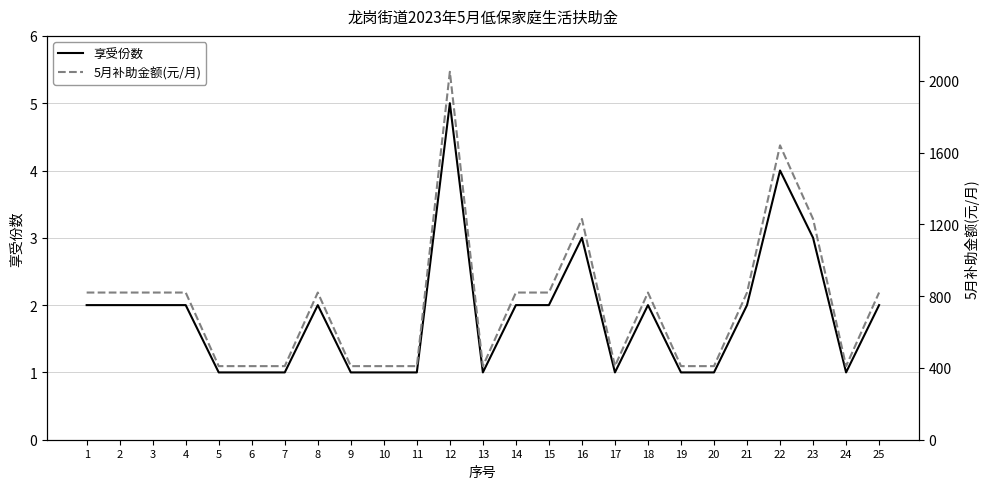

Is it true that 5月补助金额(元/月) equals 820 at 2?

True